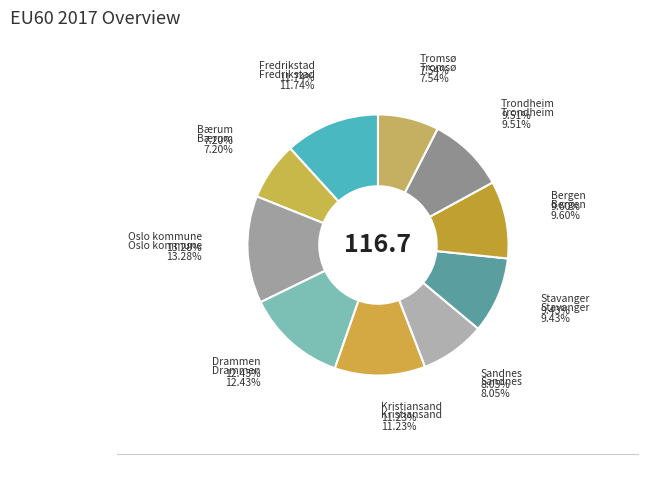

Is there a majority slice in this chart?

No